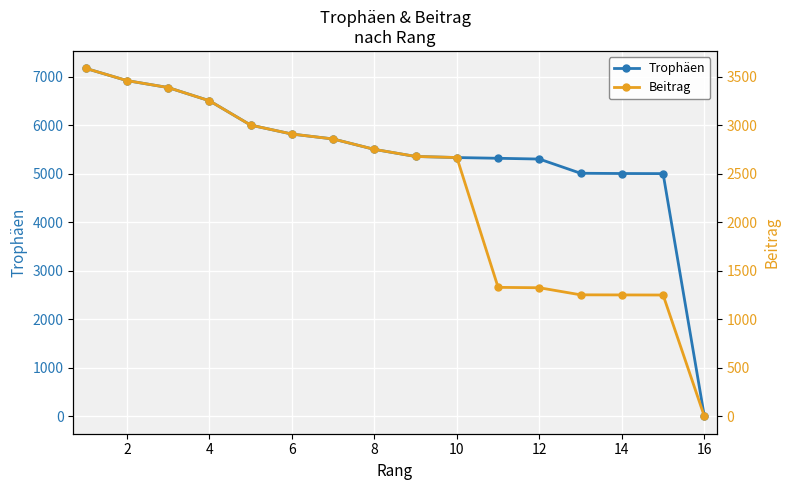

What is the average value of the Trophäen series?

5422